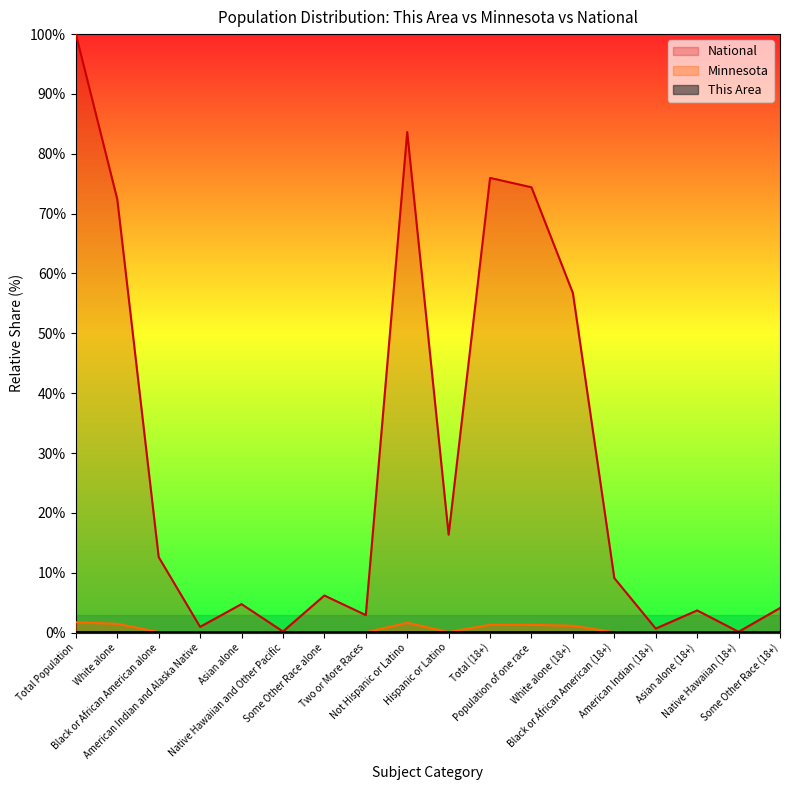

At which category is the sum across all series the highest?

Total Population